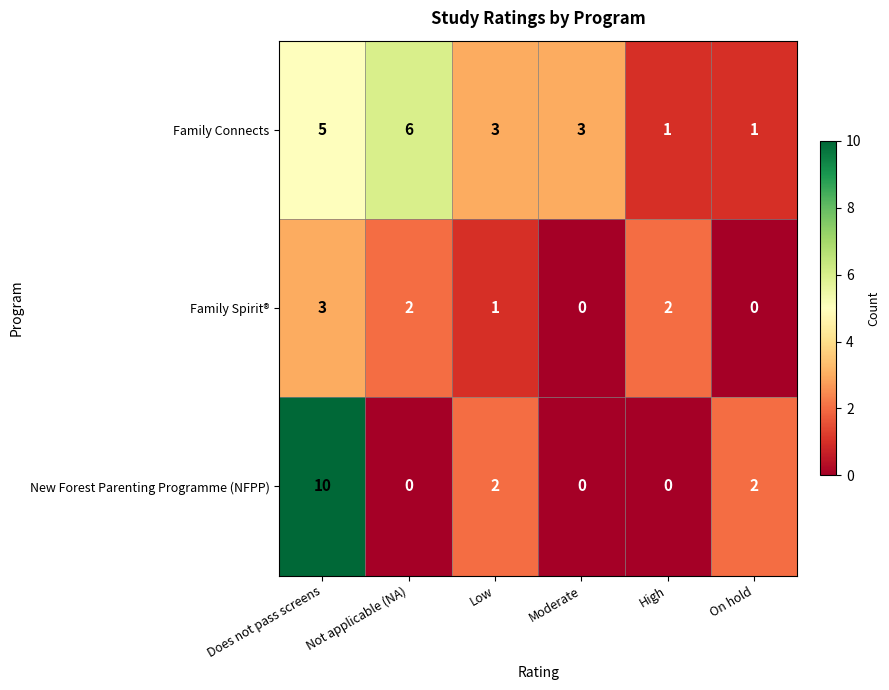

What is the maximum value shown in the chart?

10